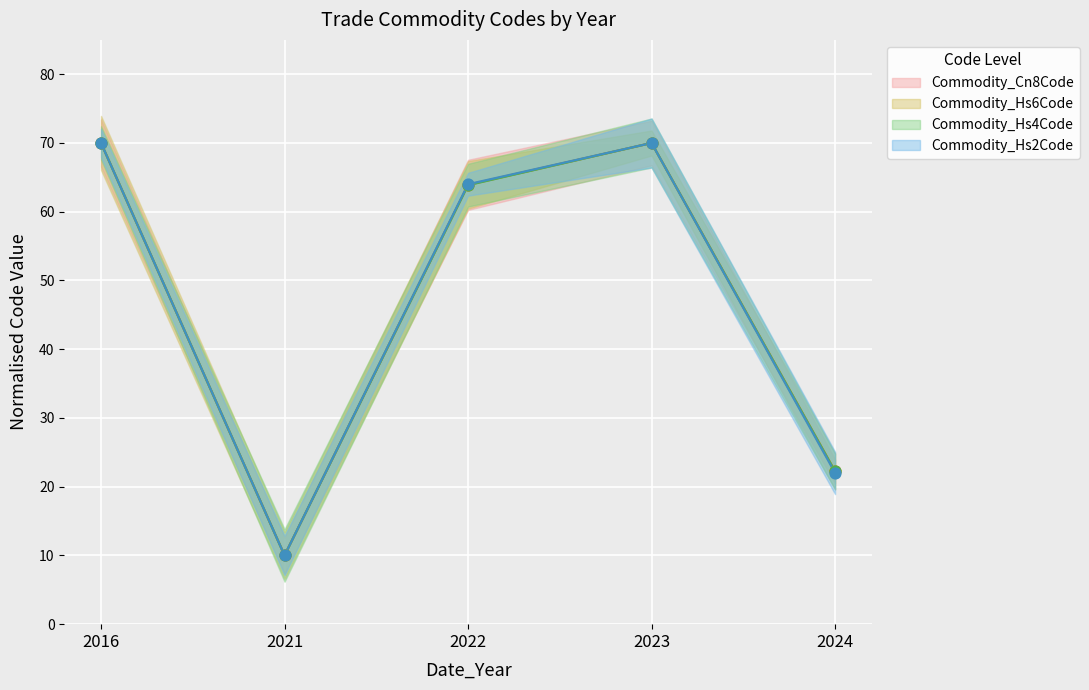

Which series contains the lowest Y value?

Commodity_Cn8Code